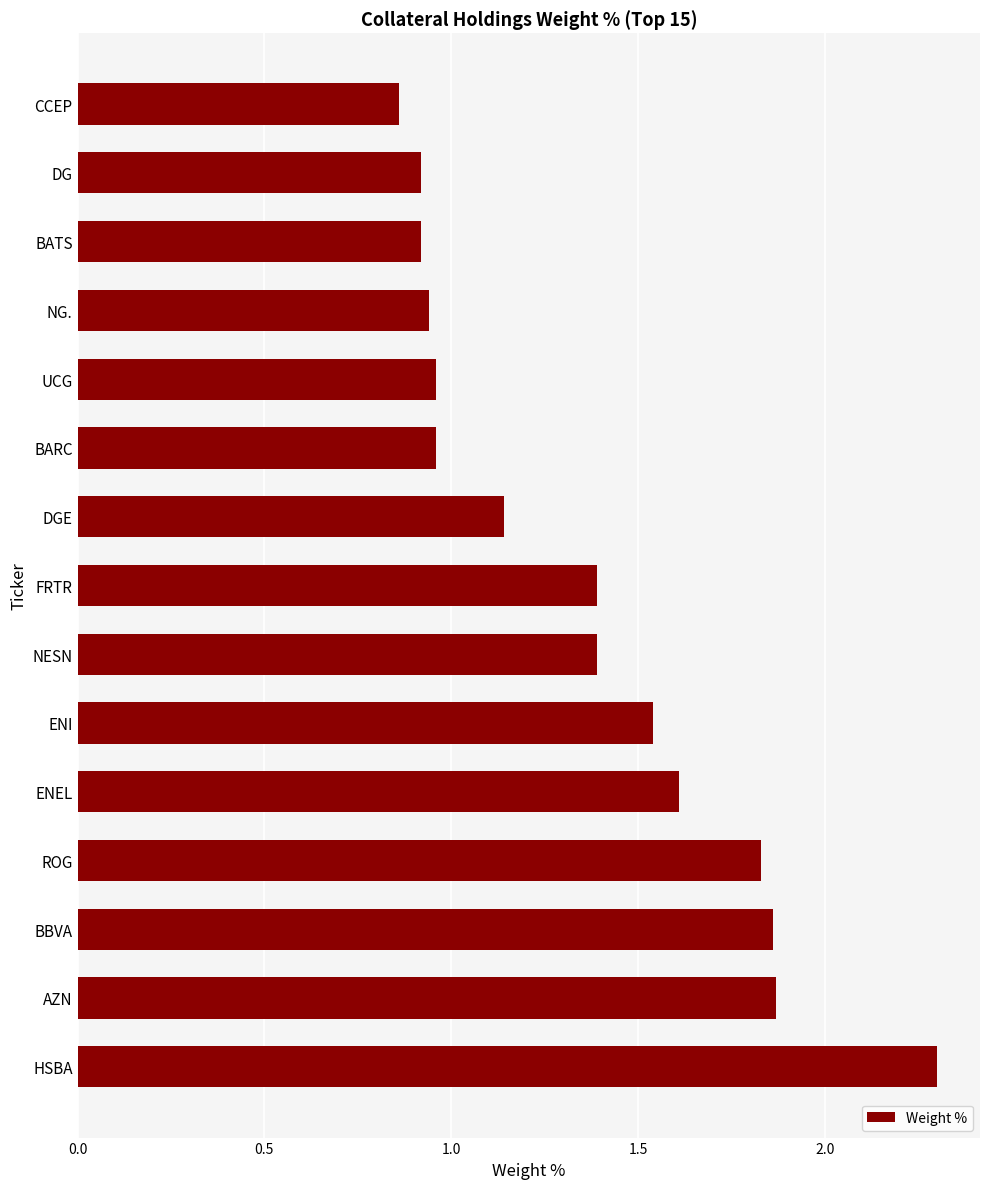

How many data points are less than 1?

6